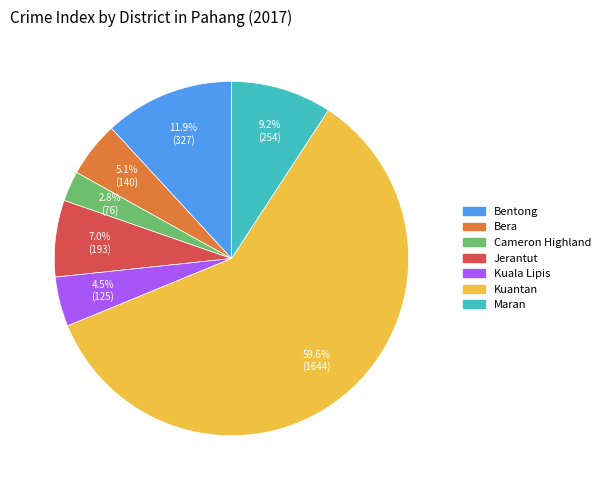

What portion of the pie excludes Kuala Lipis?

95.5%